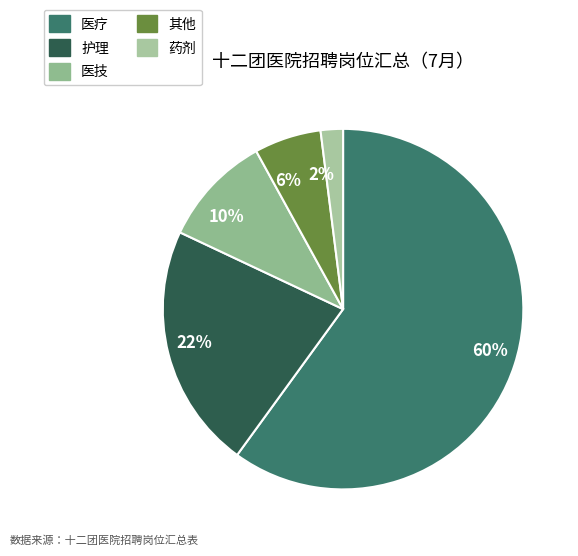

Is it true that 10% is 10% of the pie?

True